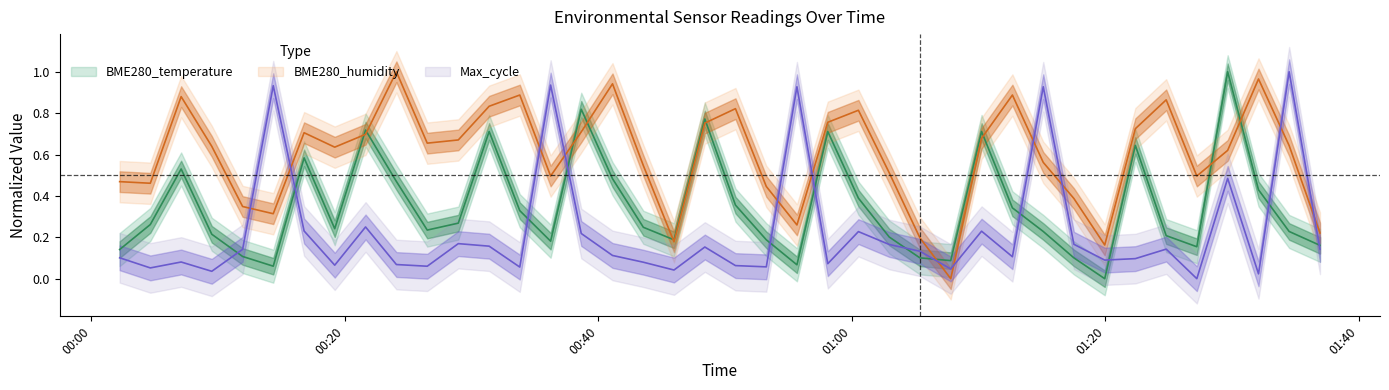

Which series has the largest total across all categories?

BME280_humidity